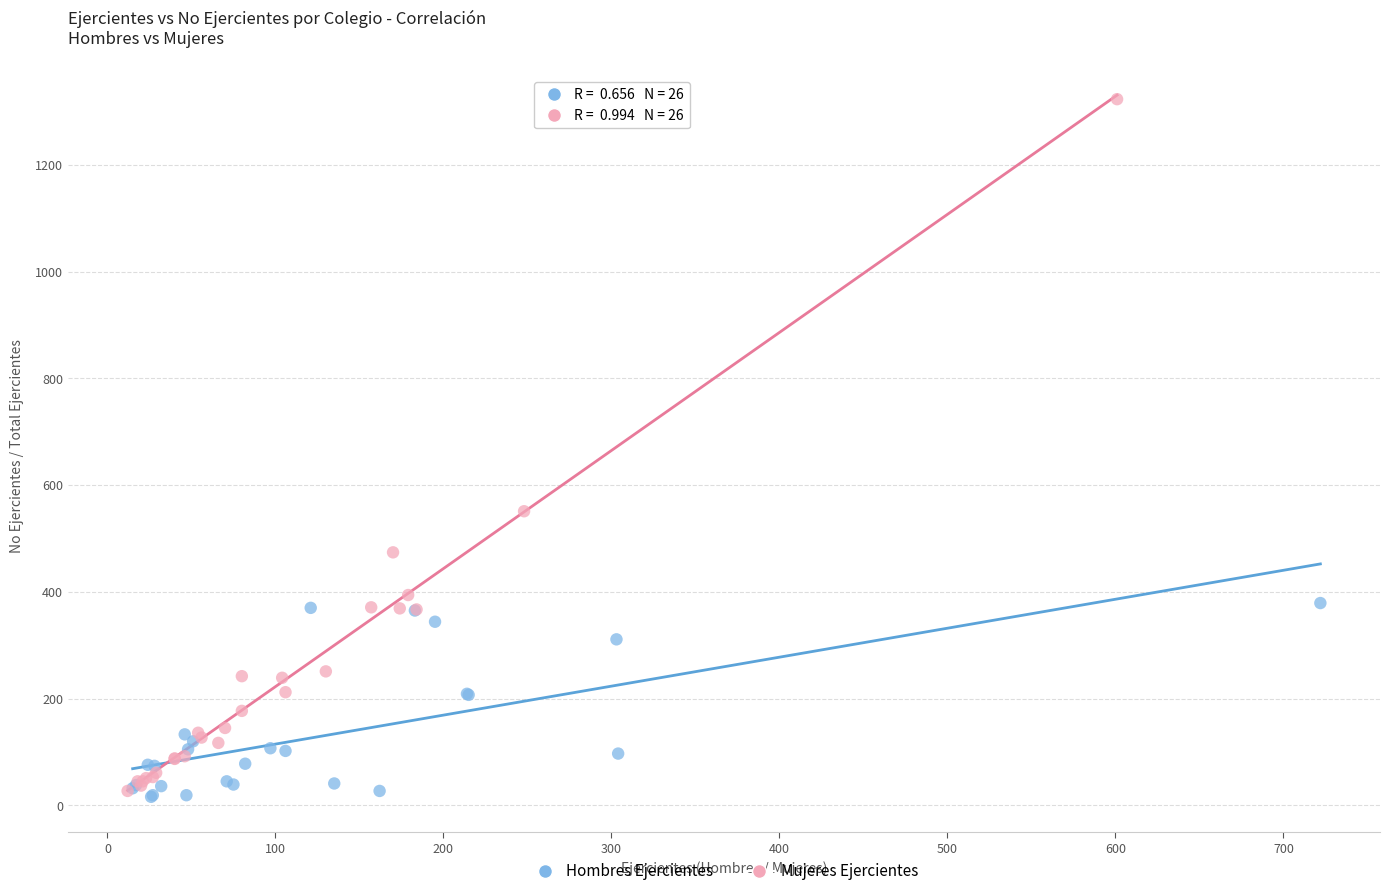

Which series has the largest Y range (max minus min)?

Mujeres Ejercientes